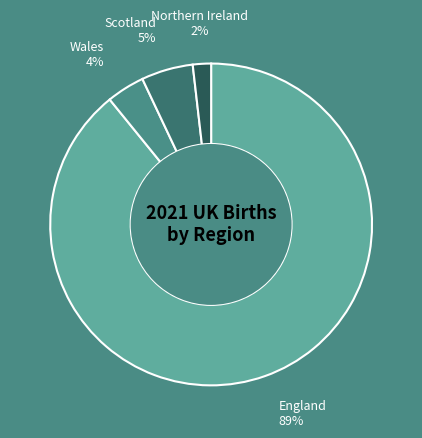

Do England and Wales together represent more than half of the pie?

Yes